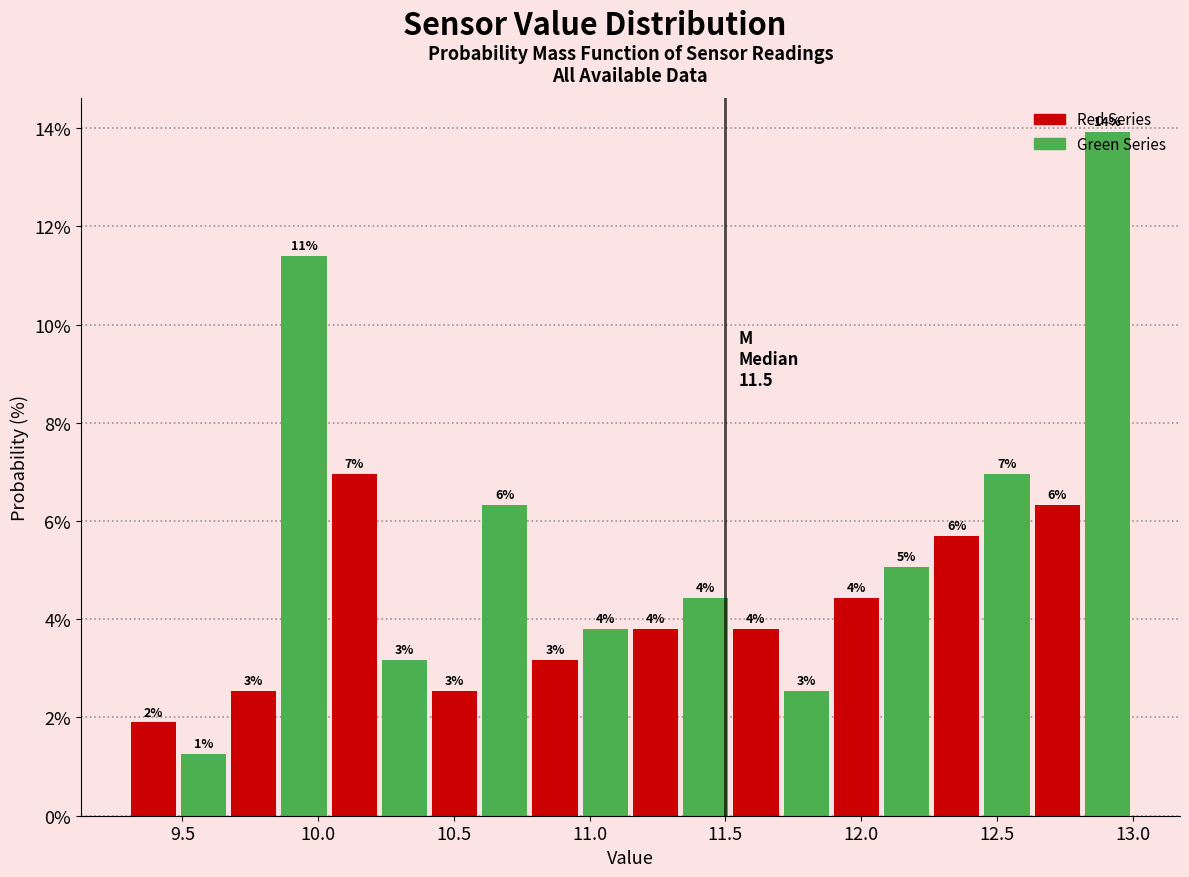

Around what value on the x-axis is the tallest bar? Give the approximate position of its centre, as read against the axis.

12.90